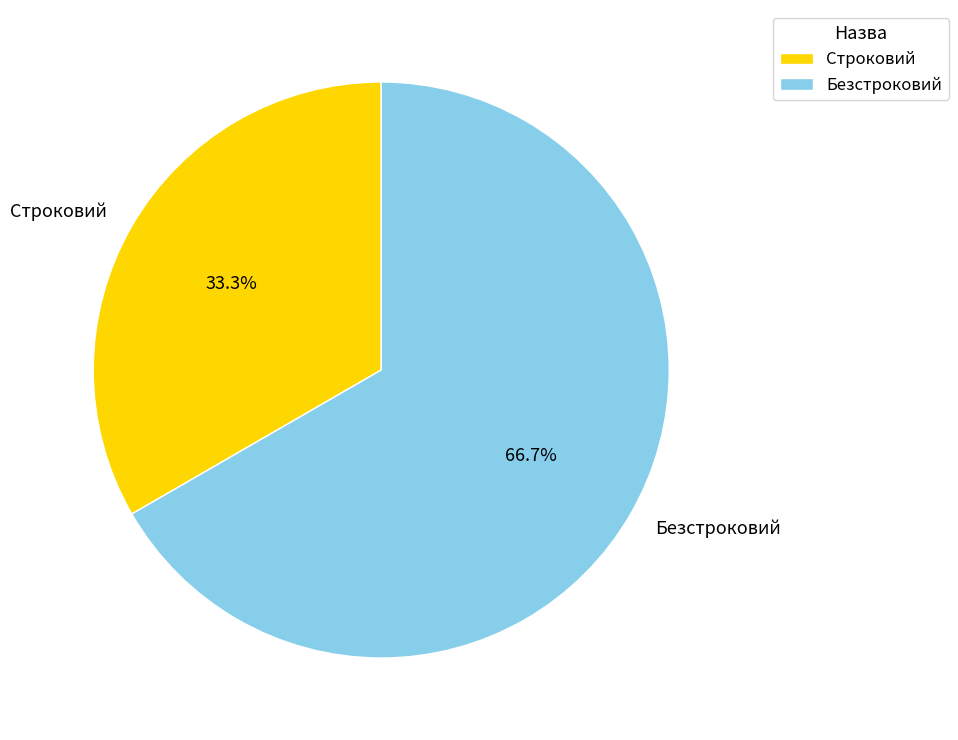

True or false: Безстроковий accounts for 67% of the total.

True